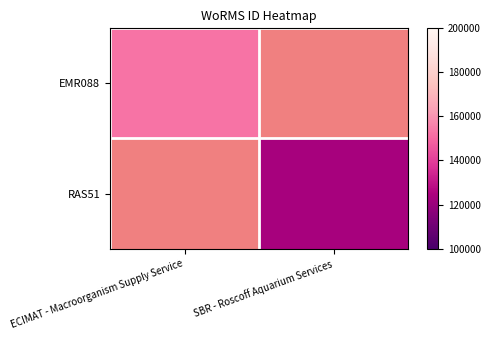

True or false: EMR088 has a value of 201462.3 at ECIMAT - Macroorganism Supply Service.

False